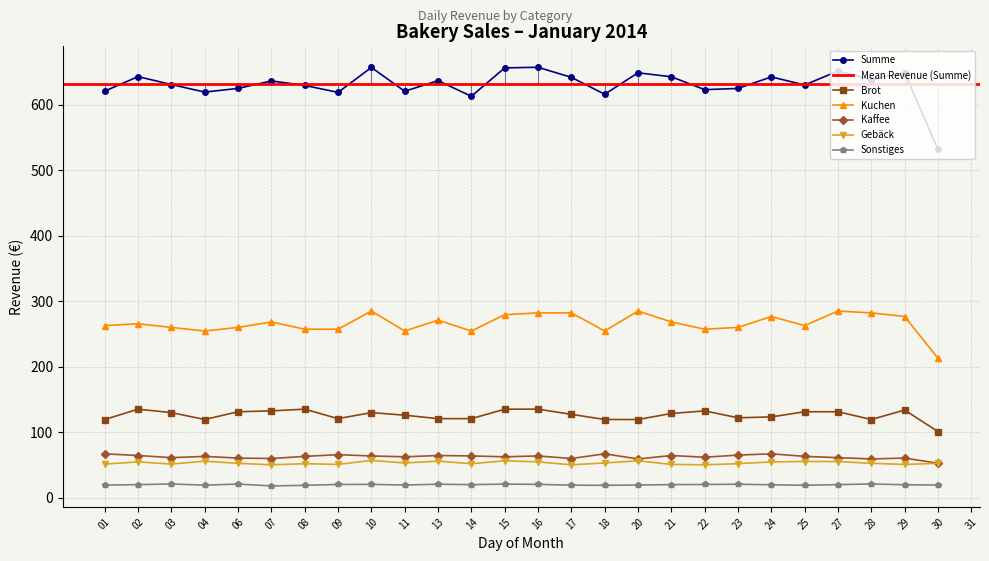

The value of Sonstiges at 08 is 27.3. True or false?

False